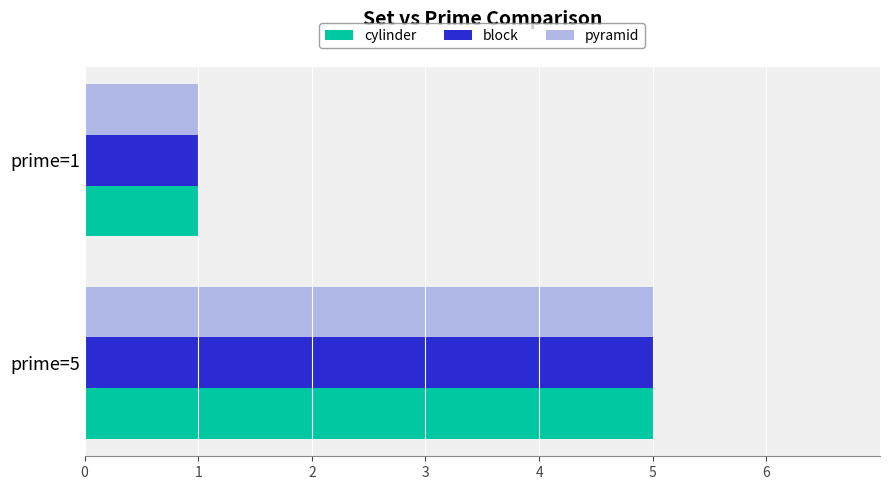

Count the number of data series in this chart.

3